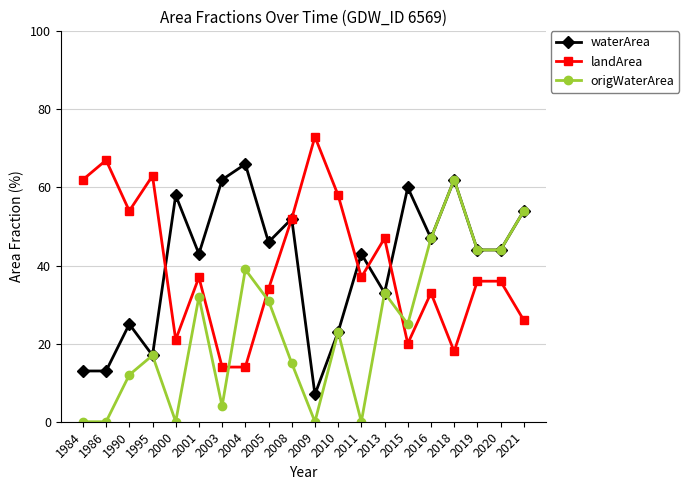

True or false: origWaterArea has a value of 25.0 at 2015.

True